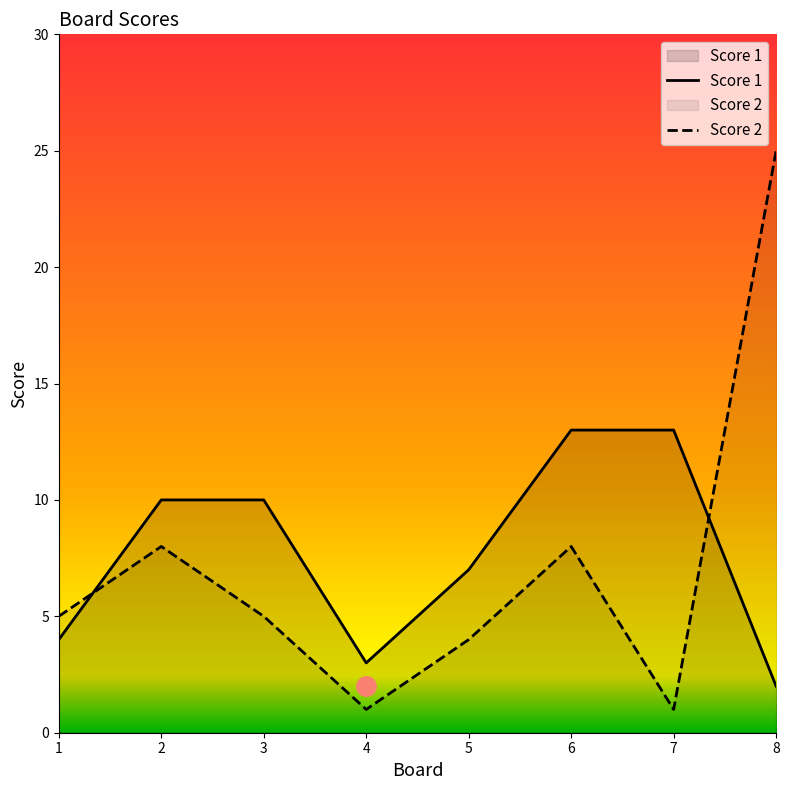

How many lines are shown in the chart?

2